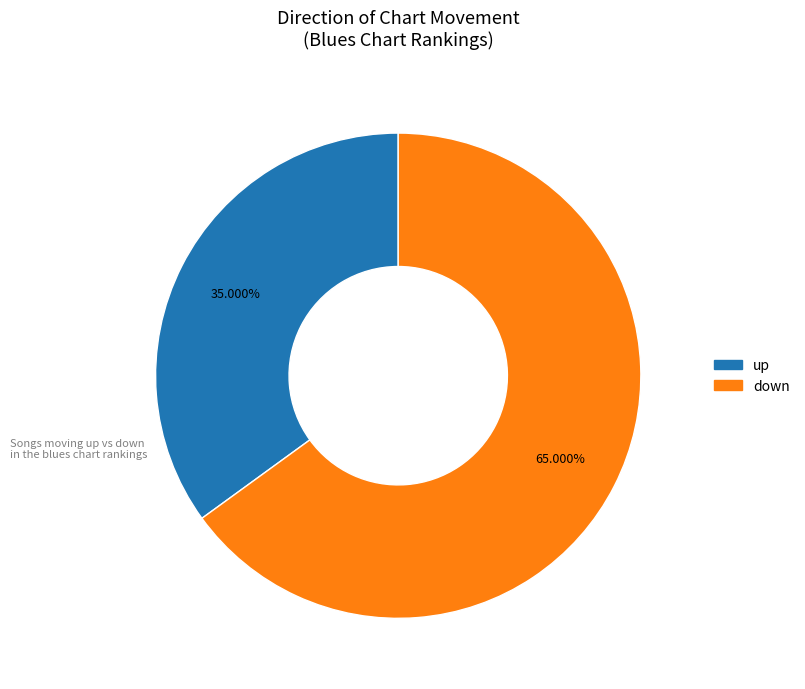

To the nearest percent, what percentage of the pie is up?

35%